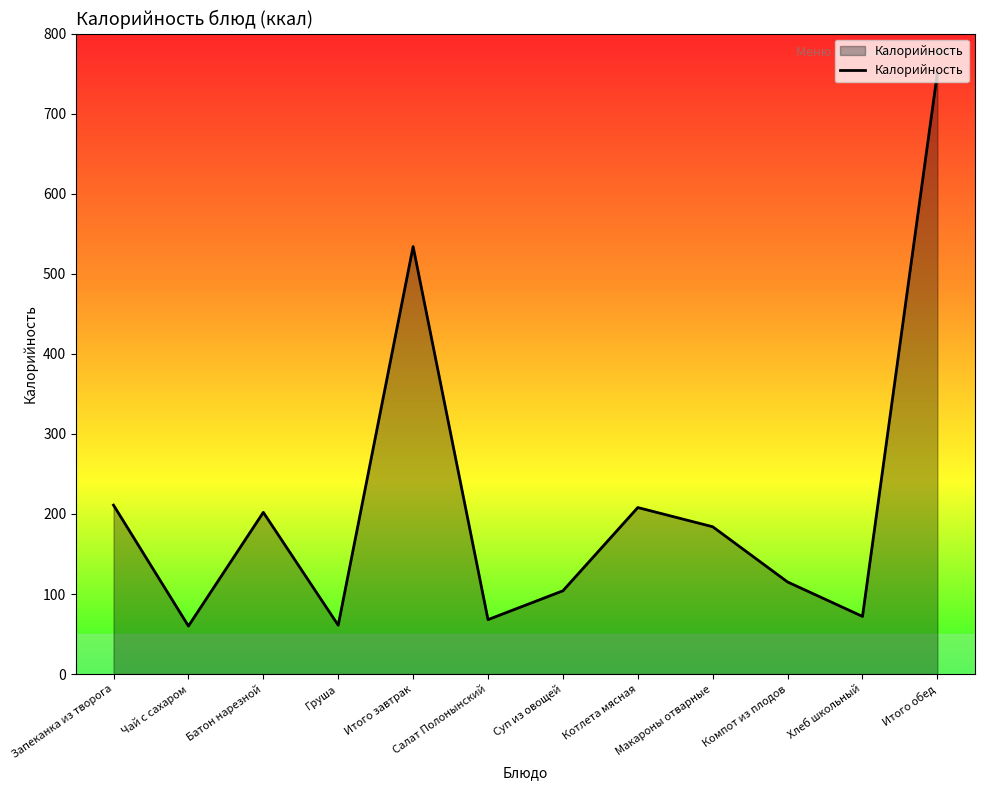

What is the average value?

214